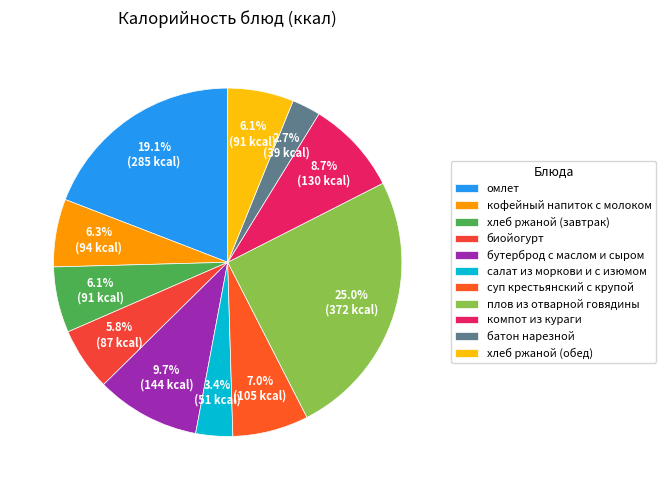

What is the ratio of the value at кофейный напиток с молоком to the value at хлеб ржаной (обед)?

1.0